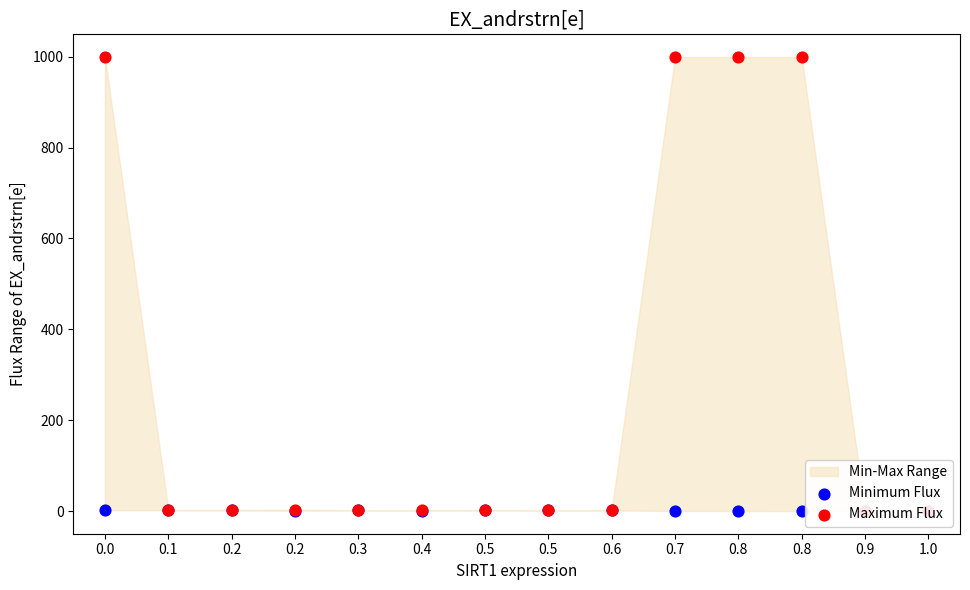

What is the total value across all series at 0.5?

4.3